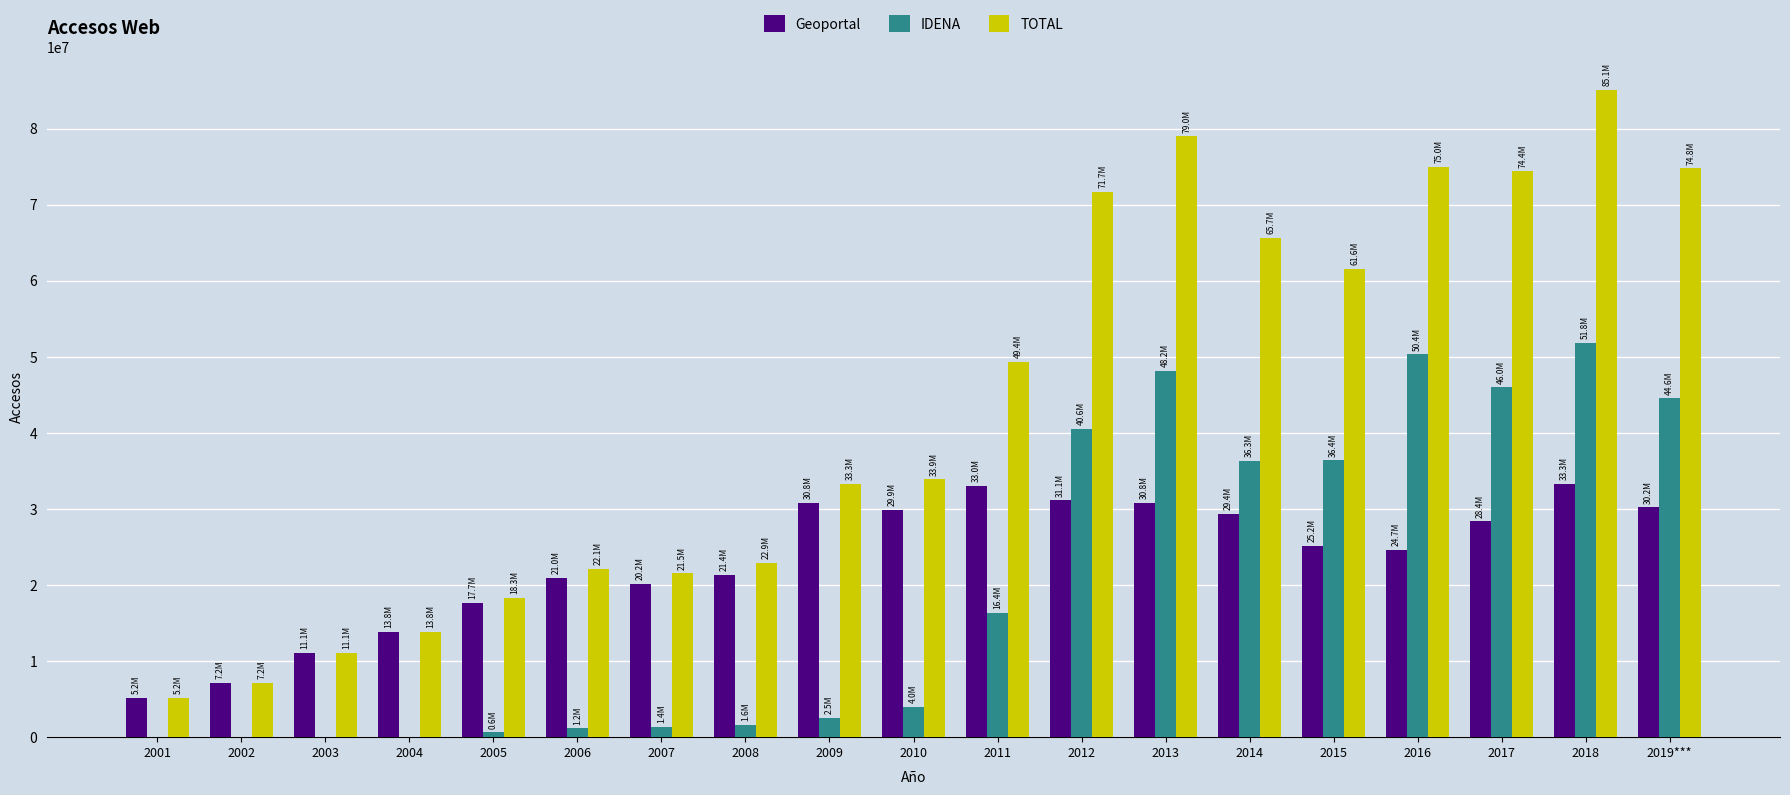

What is the sum of all TOTAL values?

826106654